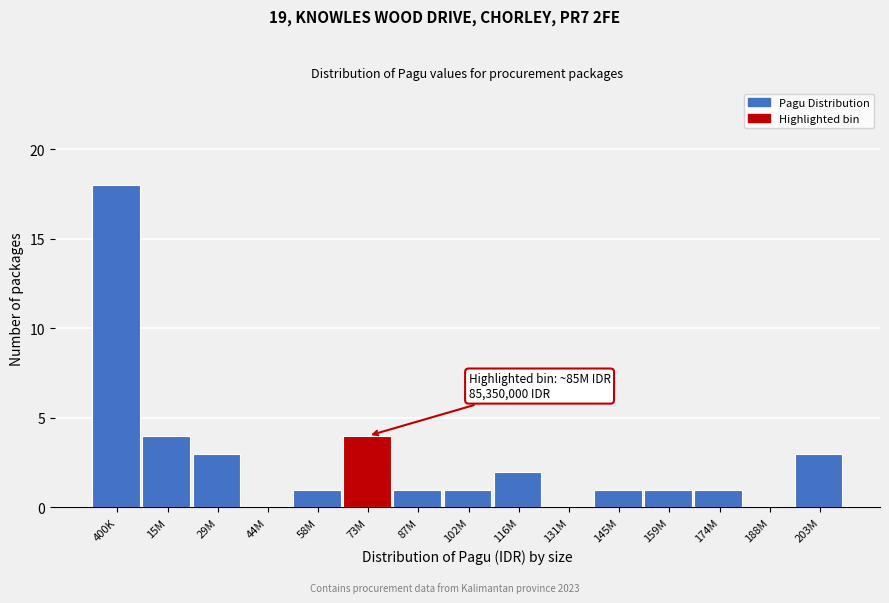

Reading right to left, transcribe all the data shown in this chart.

203M=3	188M=0	174M=1	159M=1	145M=1	131M=0	116M=2	102M=1	87M=1	73M=4	58M=1	44M=0	29M=3	15M=4	400K=18